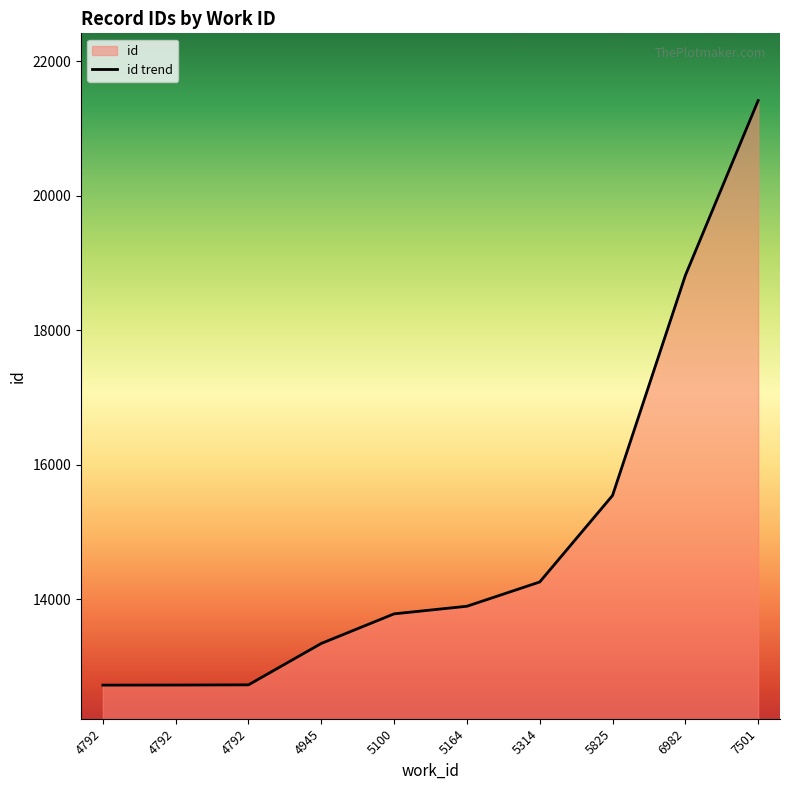

What is the difference between the second highest and minimum values?

6094